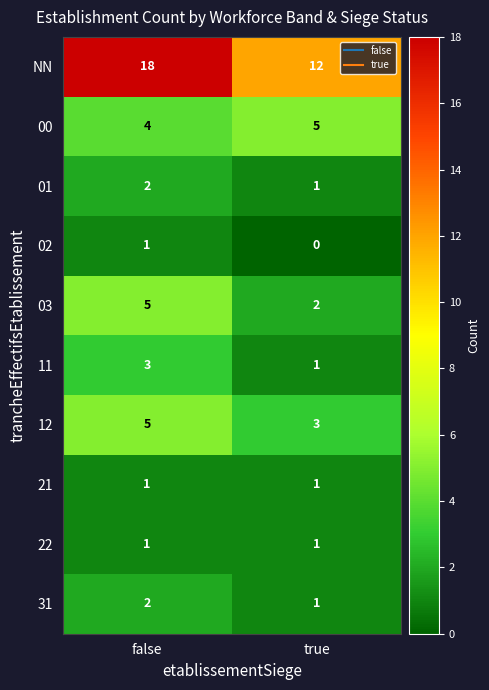

At how many categories does at least one series exceed 3?

2